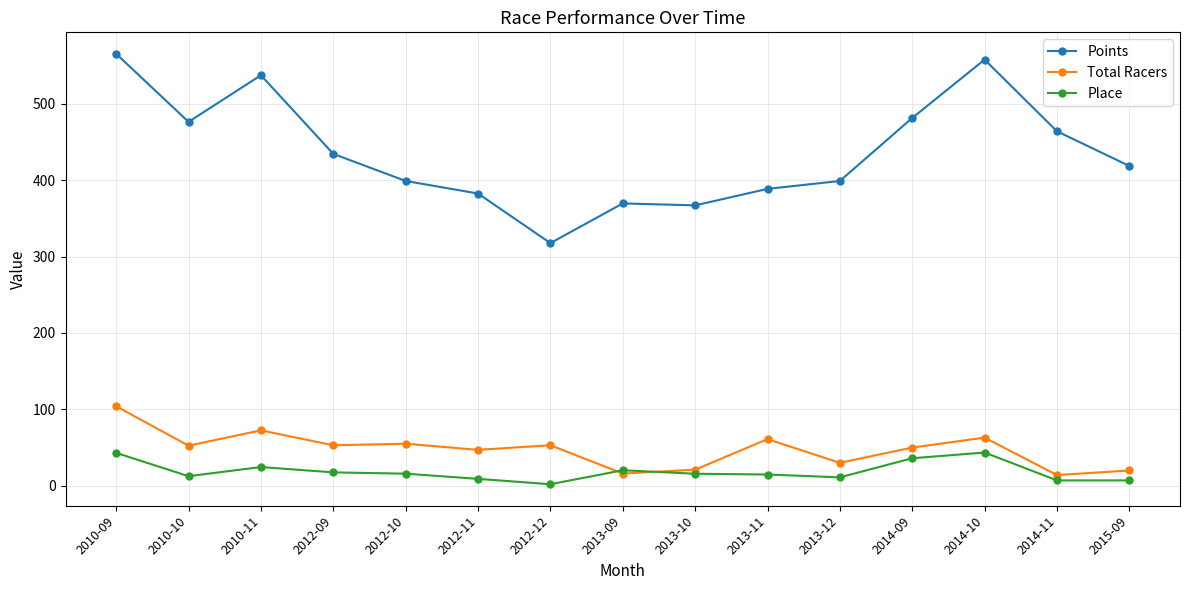

True or false: Place has more than 0 points higher than both neighbors.

True